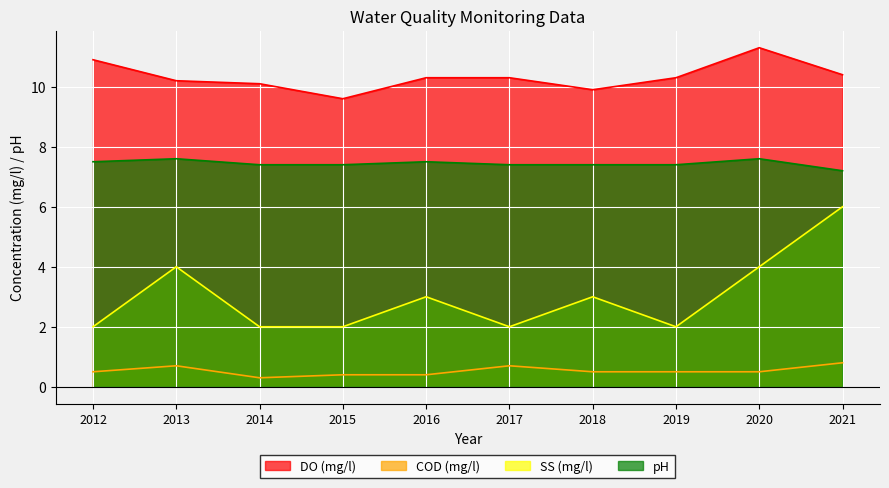

True or false: DO (mg/l) and pH cross at least once.

False